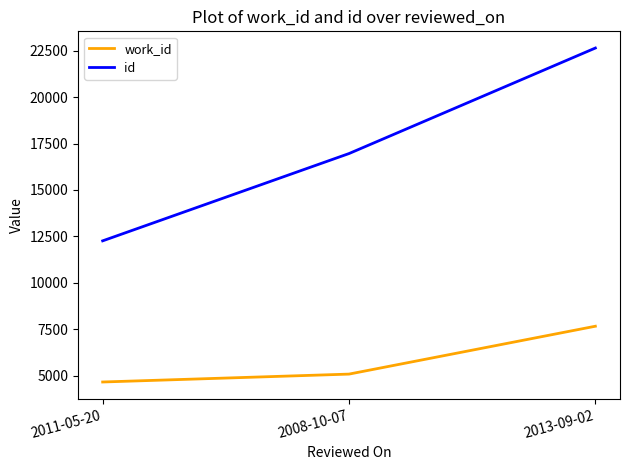

Reading left to right, what are all the values shown in this chart?

work_id: 4663	5088	7665
id: 12261	16960	22640